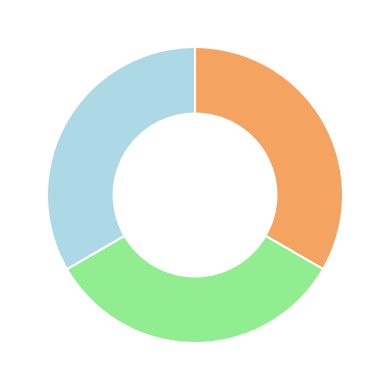

Does any single category account for the majority?

No